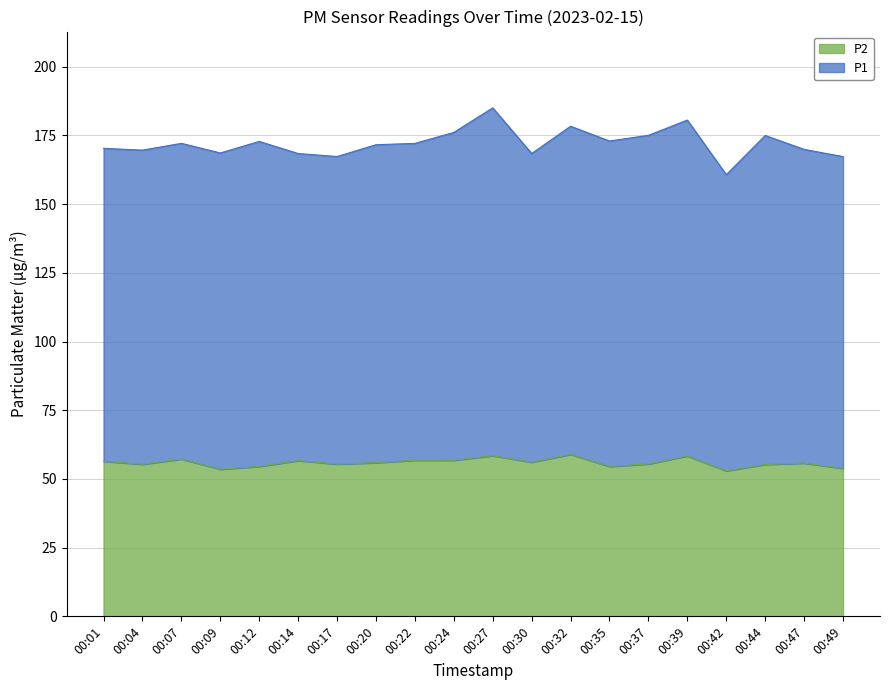

The value at 00:01 is 56.4. True or false?

True